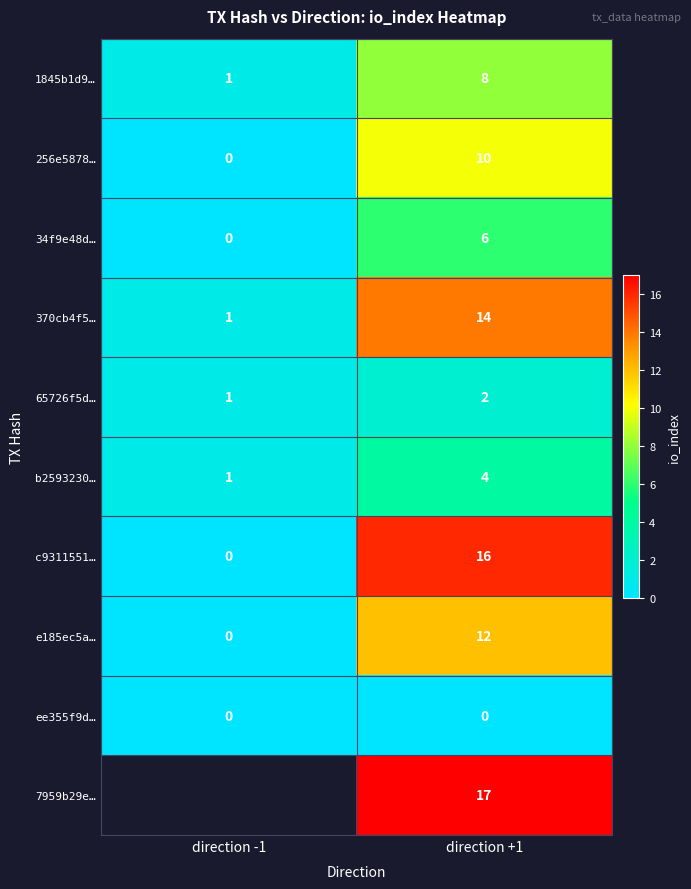

At which label is c9311551… closest to 8?

direction -1